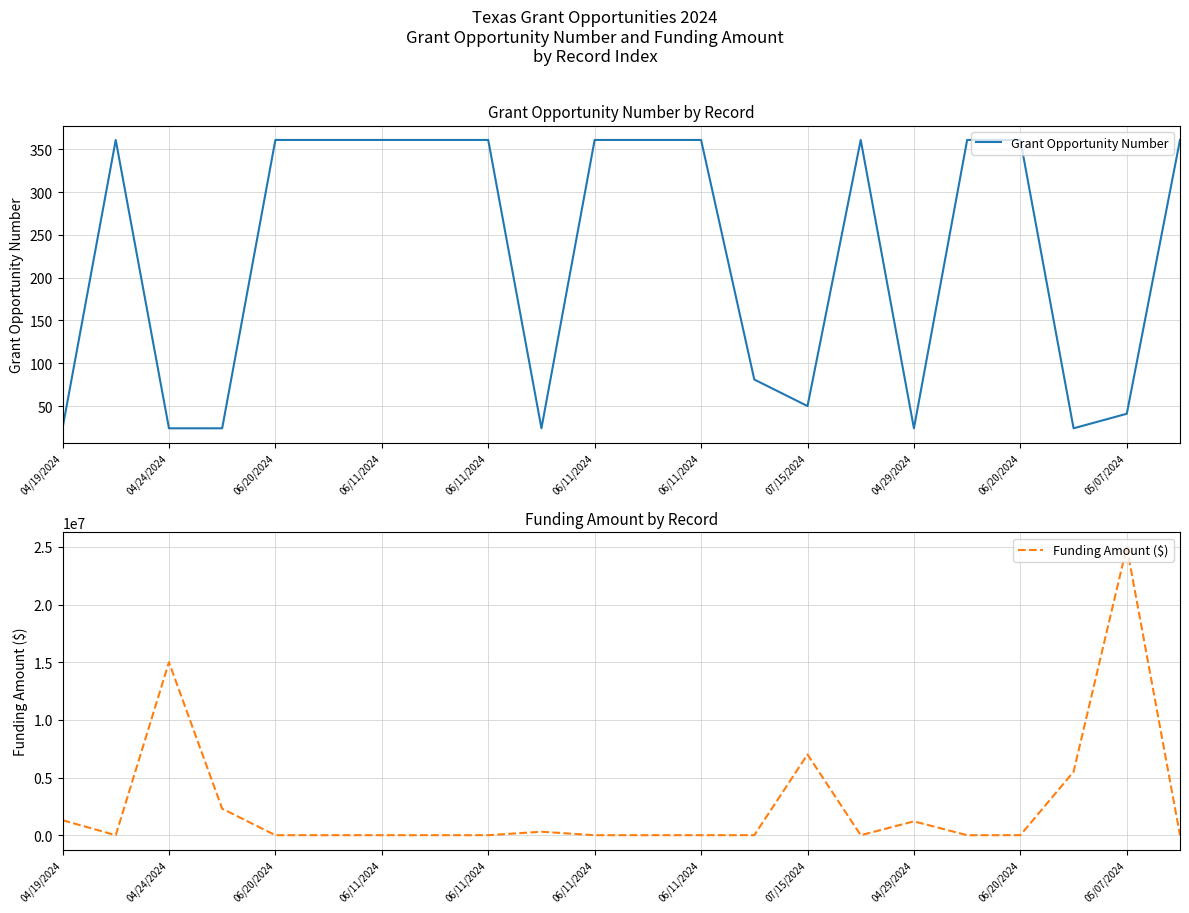

What is the spread (max minus min) of values at 11?

361